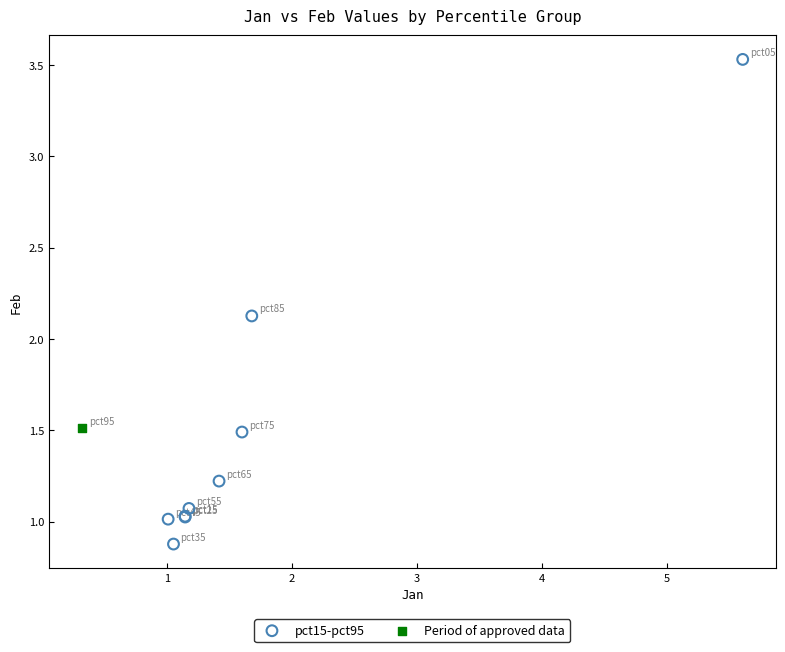

What are all the series names shown in the legend?

pct15-pct95, Period of approved data